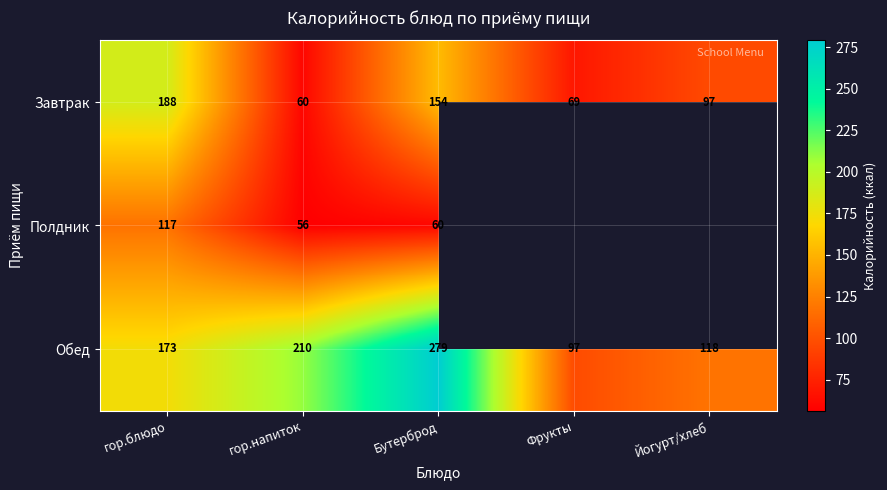

What is the difference between the highest and lowest values at гор.блюдо?

71